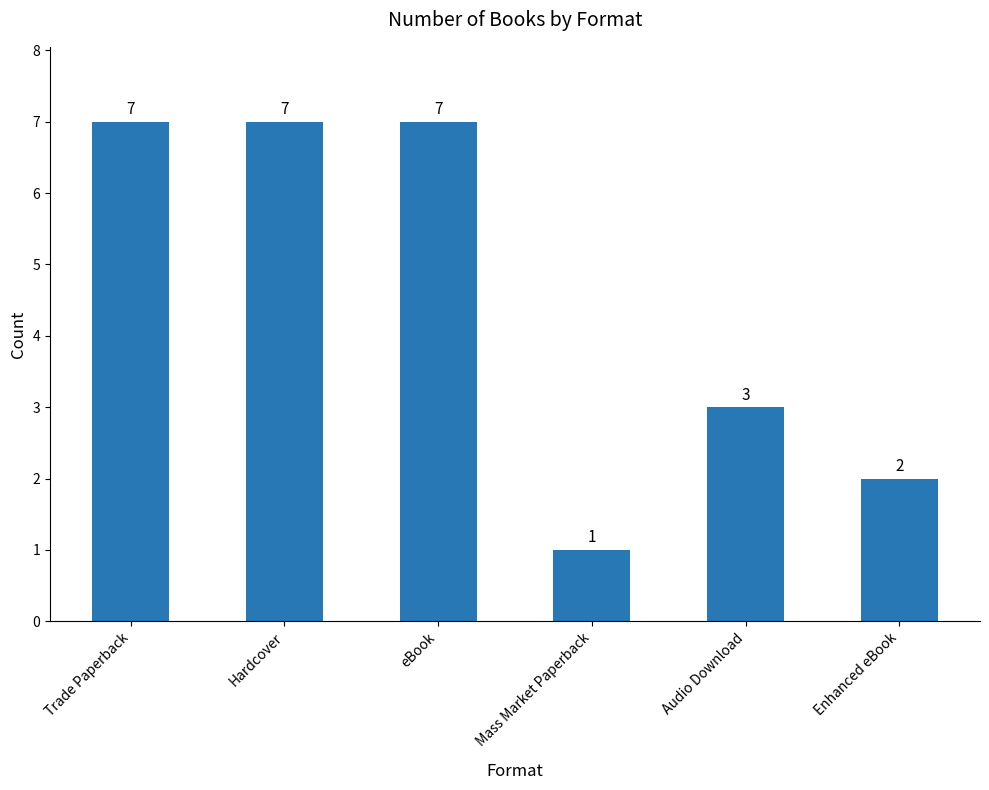

Reading left to right, extract all data points from this chart.

7	7	7	1	3	2